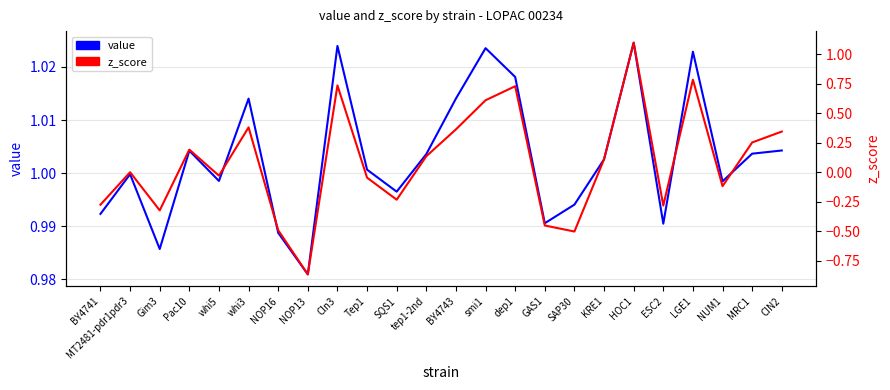

At which label is z_score closest to 0?

MT2481-pdr1pdr3